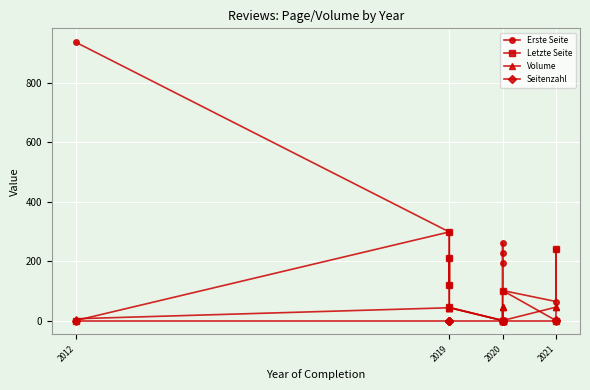

Which series ends up on top after the final intersection of Volume and Letzte Seite?

Letzte Seite